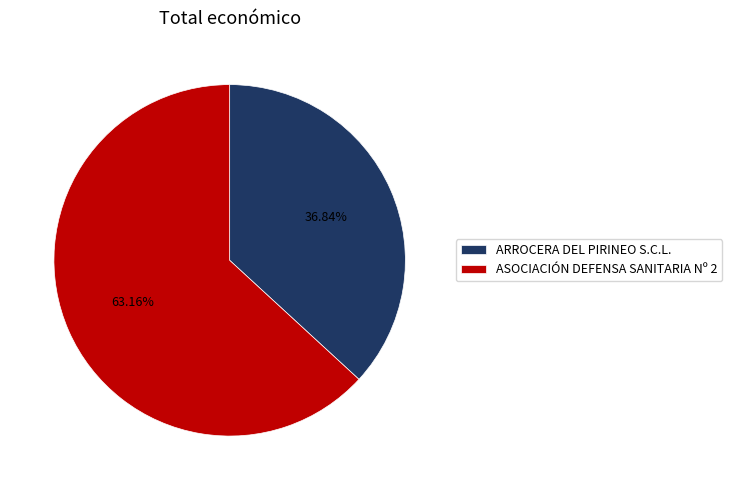

Approximately how many times larger is the value at ASOCIACIÓN DEFENSA SANITARIA Nº 2 compared to ARROCERA DEL PIRINEO S.C.L.?

1.7